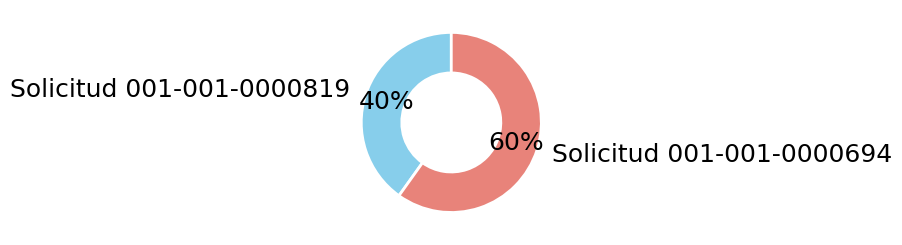

Is Solicitud 001-001-0000694 the majority of the pie?

Yes